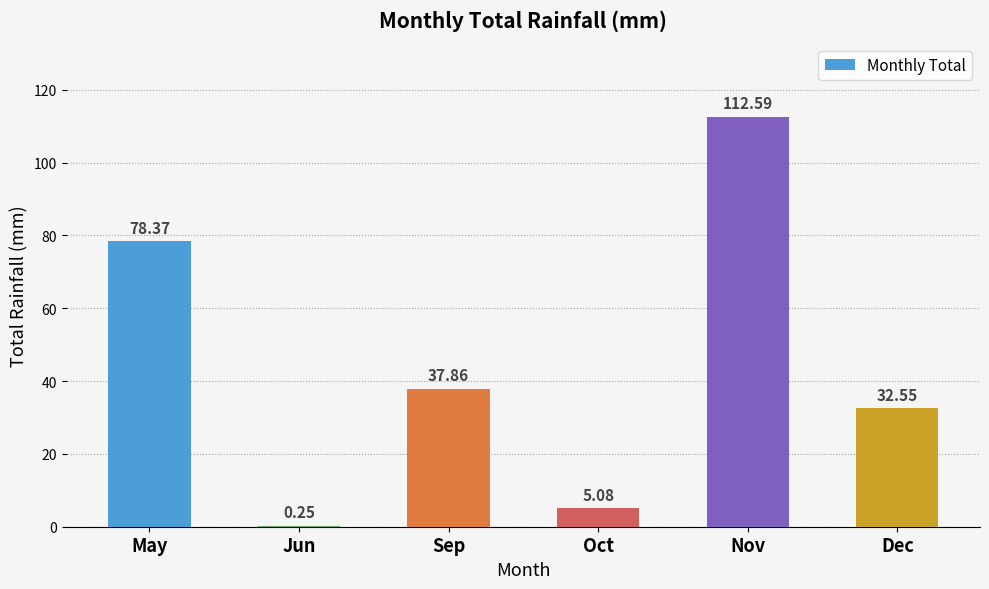

Between Oct and Nov, which is larger?

Nov